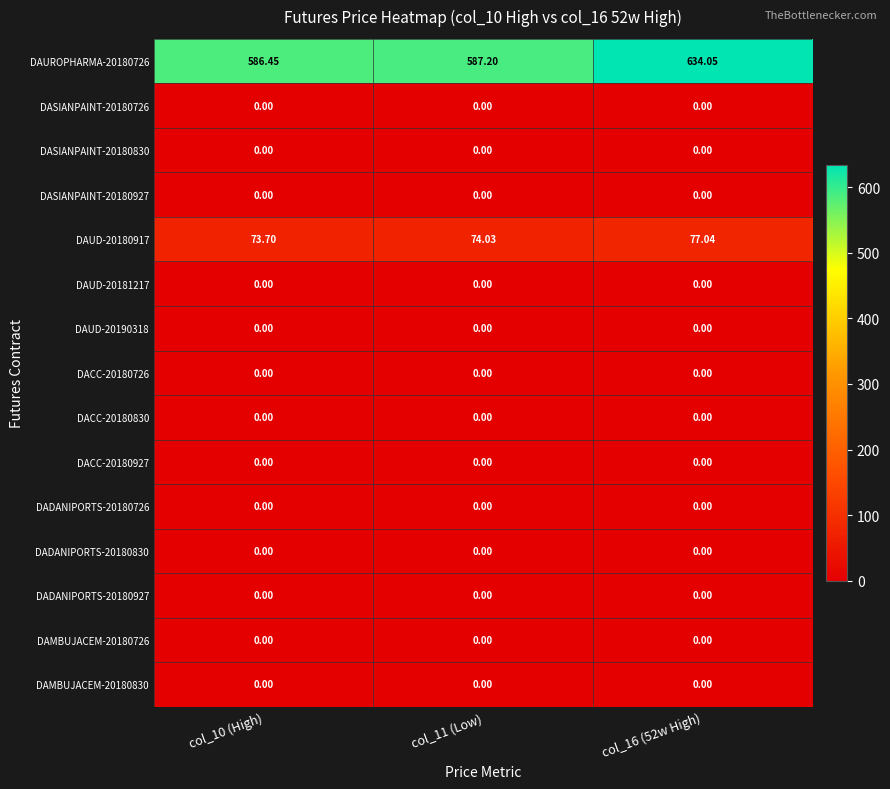

Reading left to right, what are all the values shown in this chart?

DAUROPHARMA-20180726: col_10 (High)=586.5	col_11 (Low)=587.2	col_16 (52w High)=634.0
DASIANPAINT-20180726: col_10 (High)=0.0	col_11 (Low)=0.0	col_16 (52w High)=0.0
DASIANPAINT-20180830: col_10 (High)=0.0	col_11 (Low)=0.0	col_16 (52w High)=0.0
DASIANPAINT-20180927: col_10 (High)=0.0	col_11 (Low)=0.0	col_16 (52w High)=0.0
DAUD-20180917: col_10 (High)=73.7	col_11 (Low)=74.0	col_16 (52w High)=77.0
DAUD-20181217: col_10 (High)=0.0	col_11 (Low)=0.0	col_16 (52w High)=0.0
DAUD-20190318: col_10 (High)=0.0	col_11 (Low)=0.0	col_16 (52w High)=0.0
DACC-20180726: col_10 (High)=0.0	col_11 (Low)=0.0	col_16 (52w High)=0.0
DACC-20180830: col_10 (High)=0.0	col_11 (Low)=0.0	col_16 (52w High)=0.0
DACC-20180927: col_10 (High)=0.0	col_11 (Low)=0.0	col_16 (52w High)=0.0
DADANIPORTS-20180726: col_10 (High)=0.0	col_11 (Low)=0.0	col_16 (52w High)=0.0
DADANIPORTS-20180830: col_10 (High)=0.0	col_11 (Low)=0.0	col_16 (52w High)=0.0
DADANIPORTS-20180927: col_10 (High)=0.0	col_11 (Low)=0.0	col_16 (52w High)=0.0
DAMBUJACEM-20180726: col_10 (High)=0.0	col_11 (Low)=0.0	col_16 (52w High)=0.0
DAMBUJACEM-20180830: col_10 (High)=0.0	col_11 (Low)=0.0	col_16 (52w High)=0.0